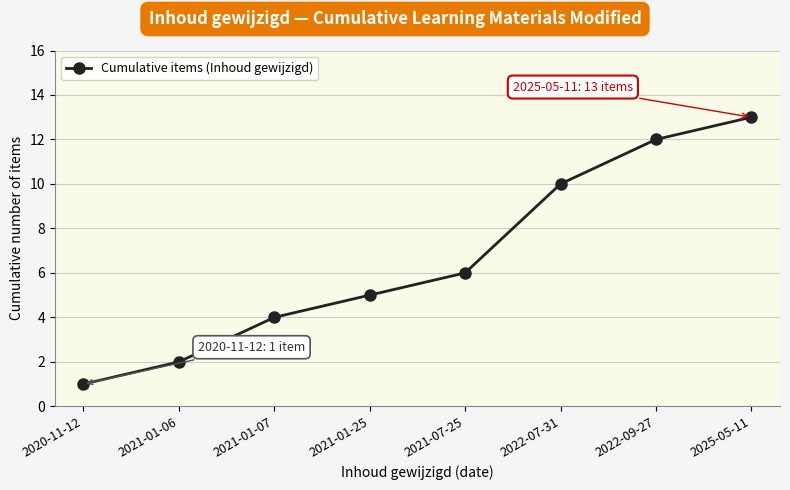

What is the label of the 2nd point from the left?

2021-01-06